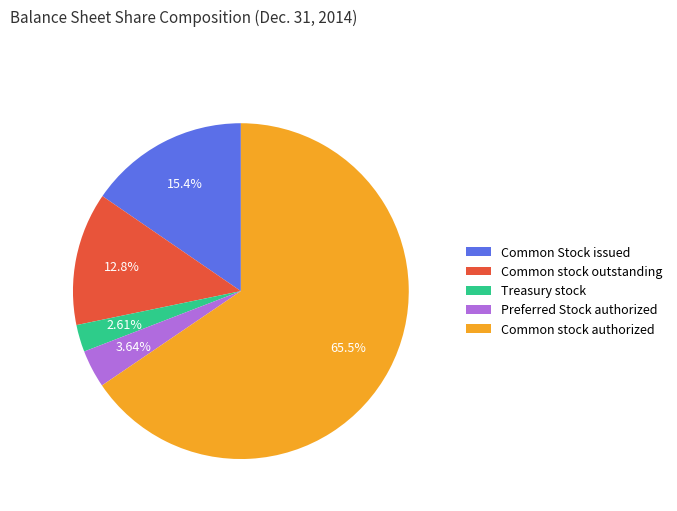

Does Common stock outstanding represent more than half of the total?

No